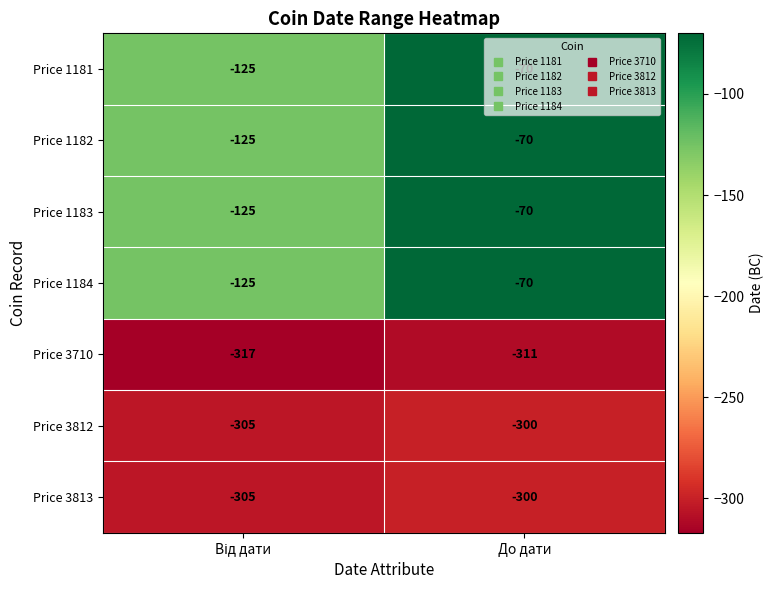

What is the difference between the maximum and minimum values in the Price 1181 series?

55